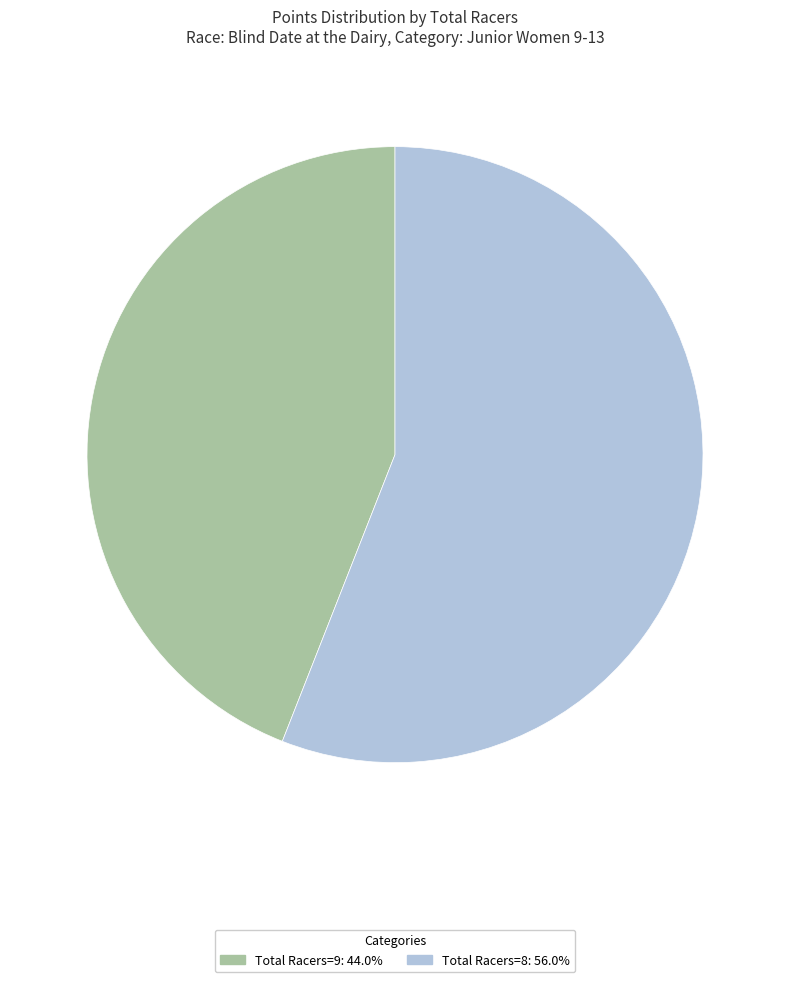

Does any single category account for the majority?

Yes